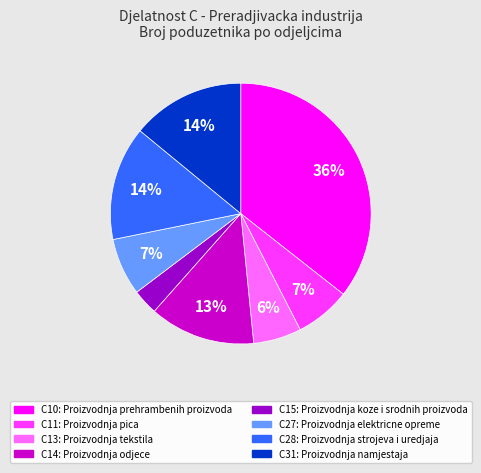

Does C13 account for over 50% of the chart?

No